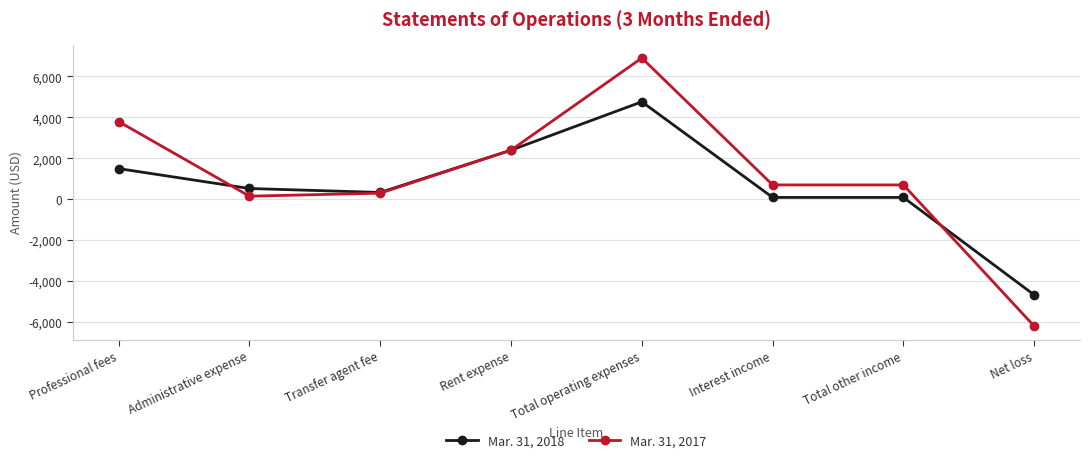

Reading left to right, transcribe all the data shown in this chart.

Mar. 31, 2018: Professional fees=1500	Administrative expense=528	Transfer agent fee=335	Rent expense=2400	Total operating expenses=4763	Interest income=92	Total other income=92	Net loss=-4671
Mar. 31, 2017: Professional fees=3798	Administrative expense=153	Transfer agent fee=300	Rent expense=2400	Total operating expenses=6903	Interest income=703	Total other income=703	Net loss=-6200